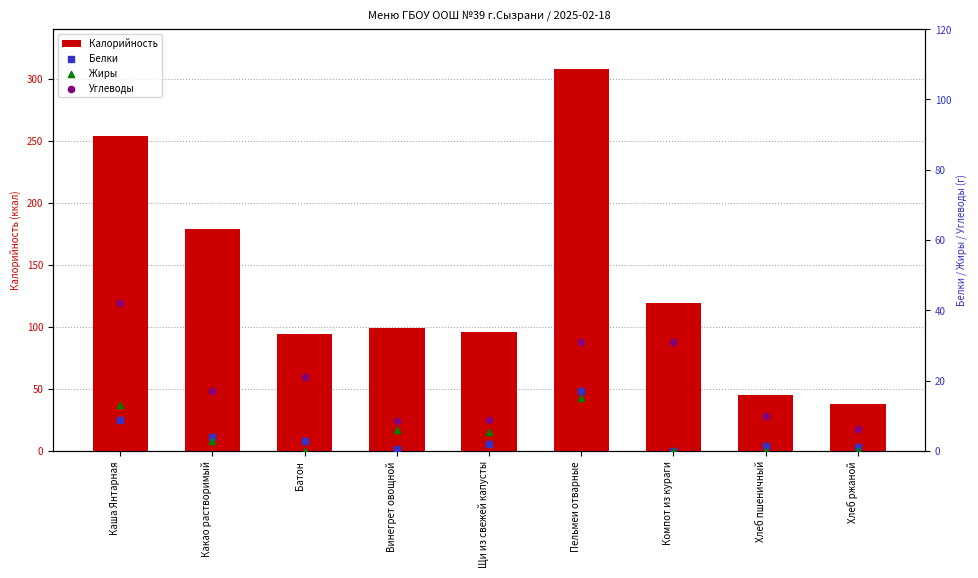

What are all the series names shown in the legend?

Калорийность, Белки, Жиры, Углеводы